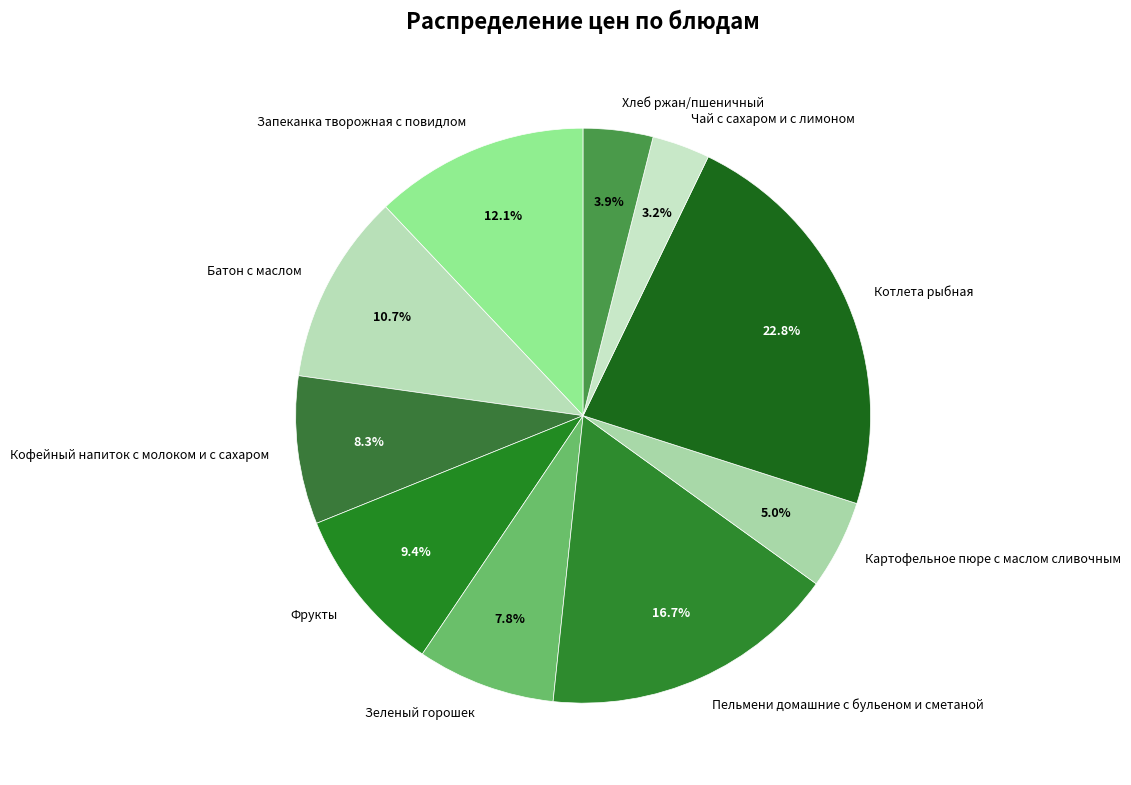

Which has a higher value, Картофельное пюре с маслом сливочным or Фрукты?

Фрукты